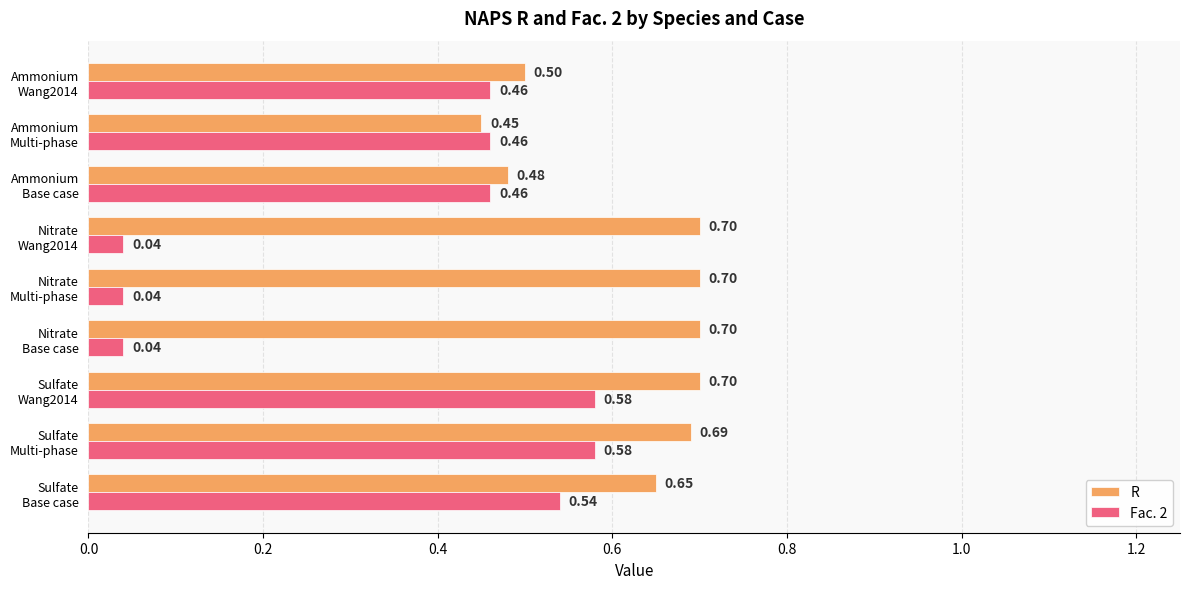

At how many categories does at least one series exceed 0?

9